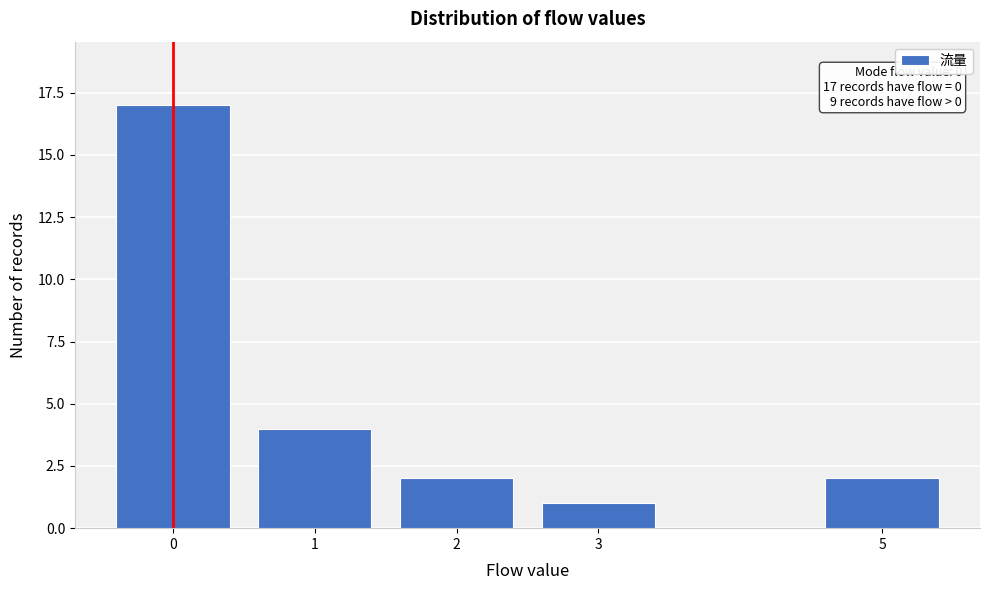

Reading left to right, transcribe all the data shown in this chart.

0=17	1=4	2=2	3=1	5=2